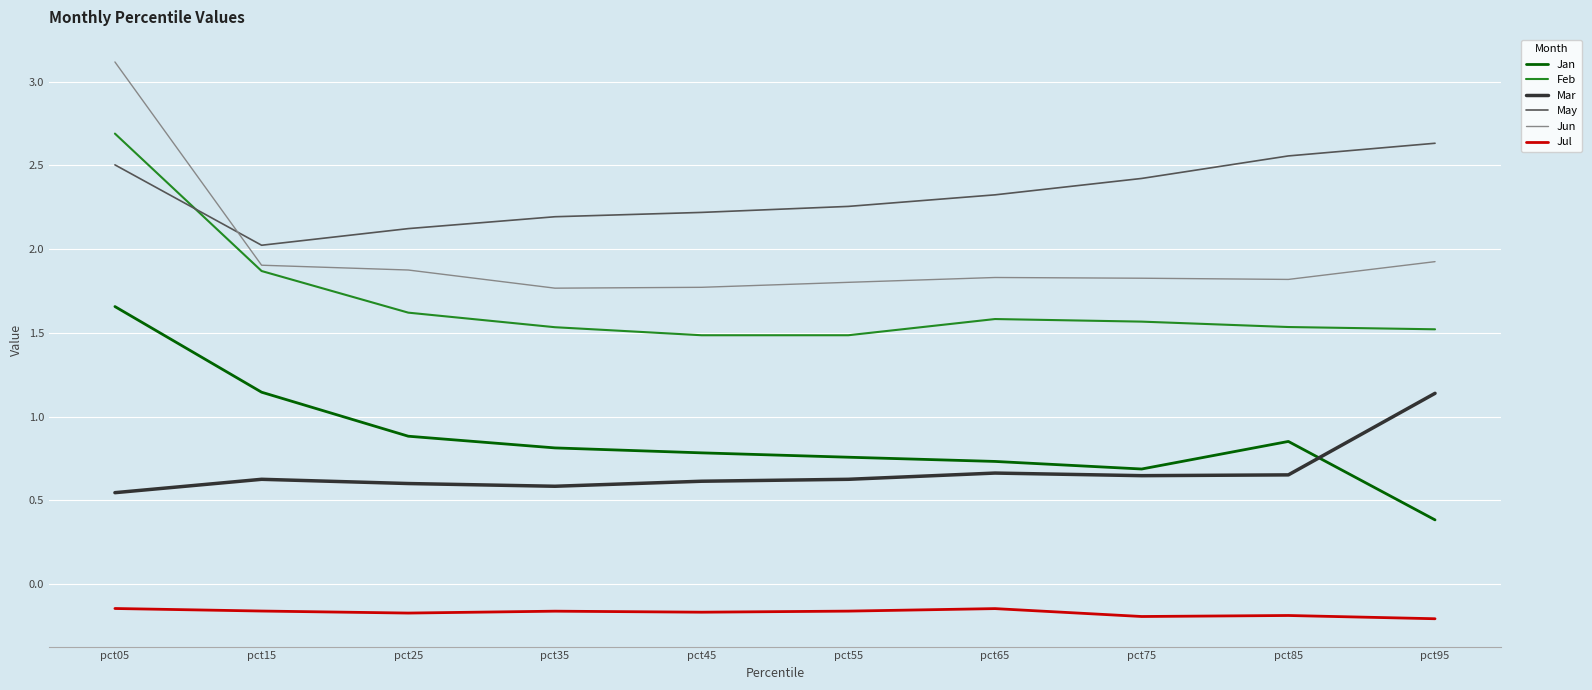

Where is May nearest to the value 2?

pct15